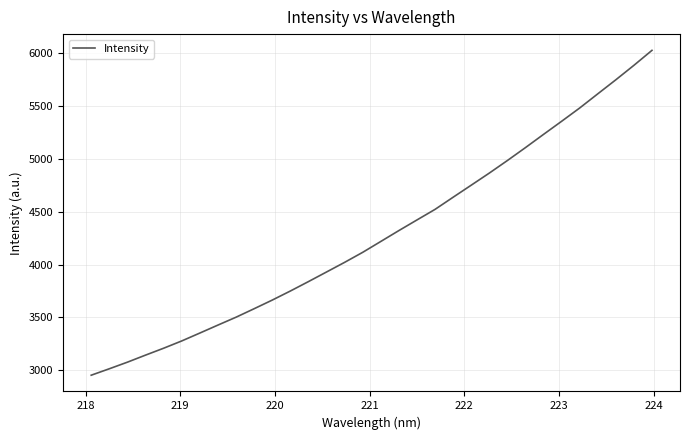

What is the maximum value shown in the chart?

6024.6